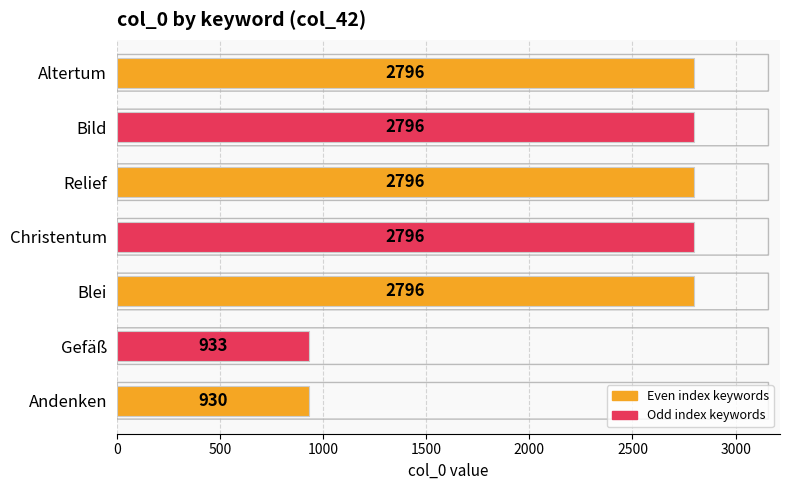

True or false: the data shows 933 at Gefäß.

True